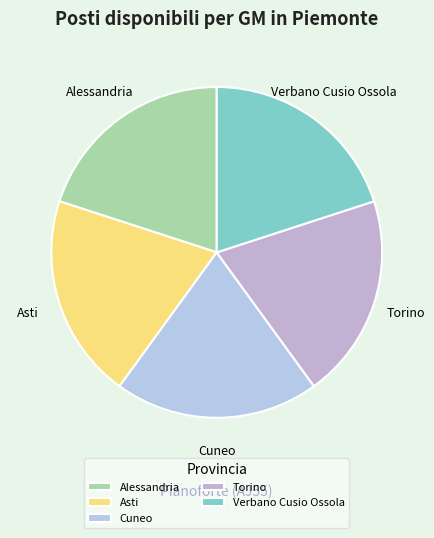

Is there any slice that represents more than half of the pie?

No